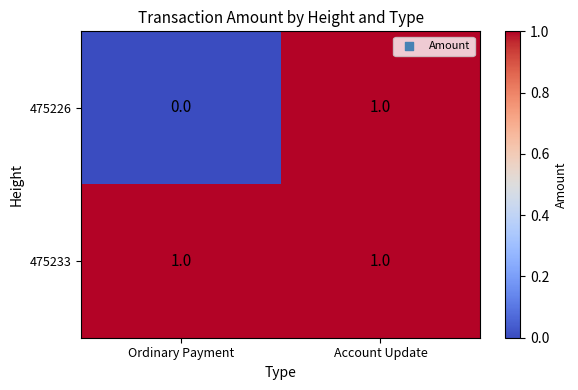

Rank the series by their average value, from lowest to highest.

475226, 475233